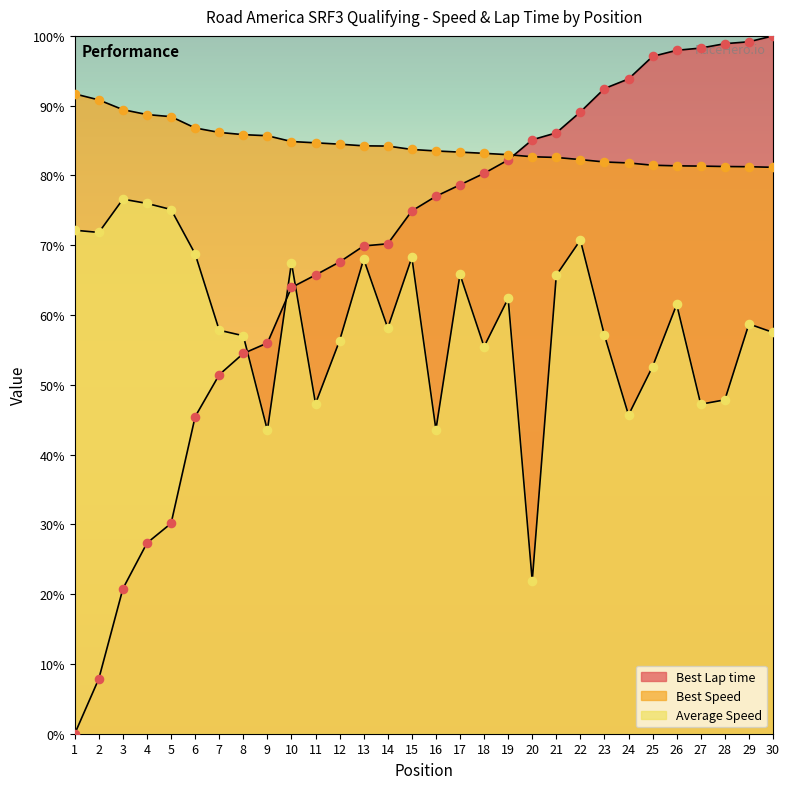

Which series has the largest Y range (max minus min)?

Best Lap time